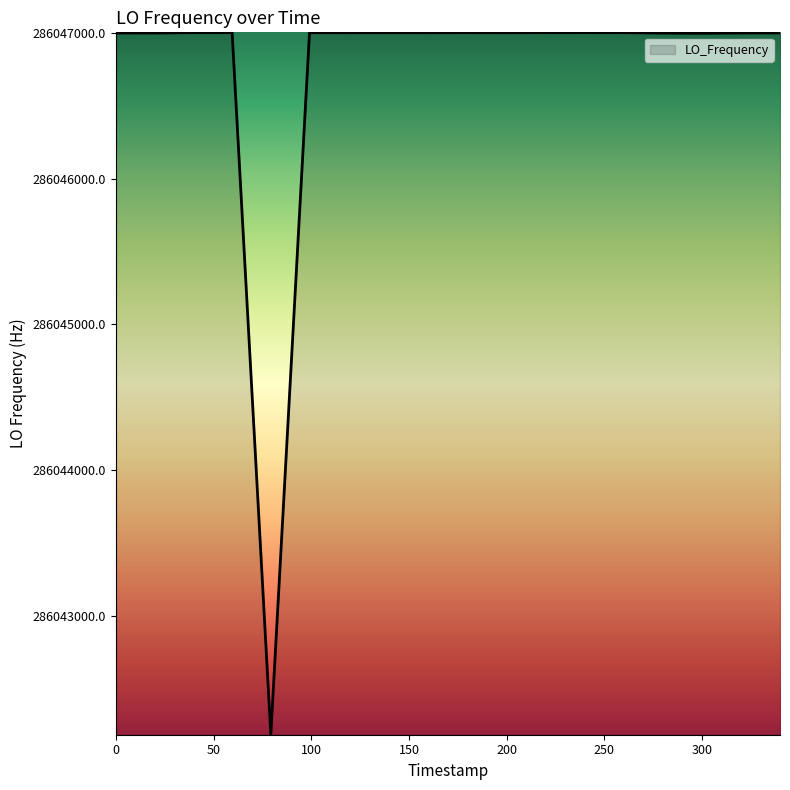

What is the greatest value displayed?

286047001.2